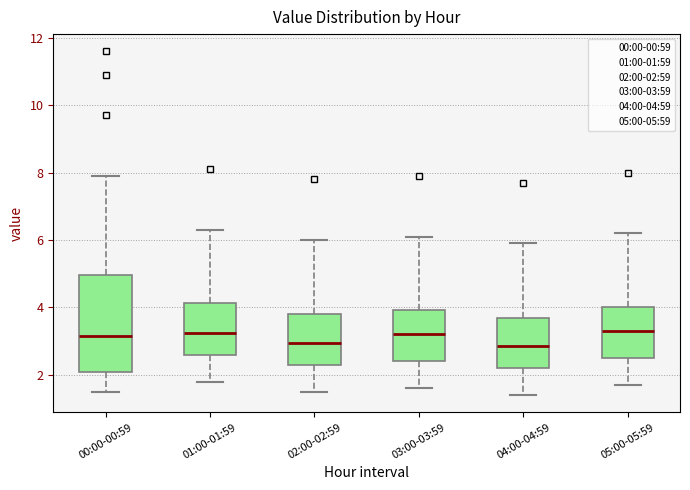

Reading left to right, transcribe this box plot: for each box, give where its median line is, the range the box spans, and where its two whiskers end, as read against the y-axis. The values are not printed on the chart, so give them approximately, as read against the axis.

00:00-00:59: median 3.2, box 2.2 to 5.0, whiskers 1.6 to 8.0
01:00-01:59: median 3.2, box 2.6 to 4.2, whiskers 1.8 to 6.4
02:00-02:59: median 3.0, box 2.4 to 3.8, whiskers 1.6 to 6.0
03:00-03:59: median 3.2, box 2.4 to 4.0, whiskers 1.6 to 6.2
04:00-04:59: median 2.8, box 2.2 to 3.8, whiskers 1.4 to 6.0
05:00-05:59: median 3.4, box 2.6 to 4.0, whiskers 1.8 to 6.2